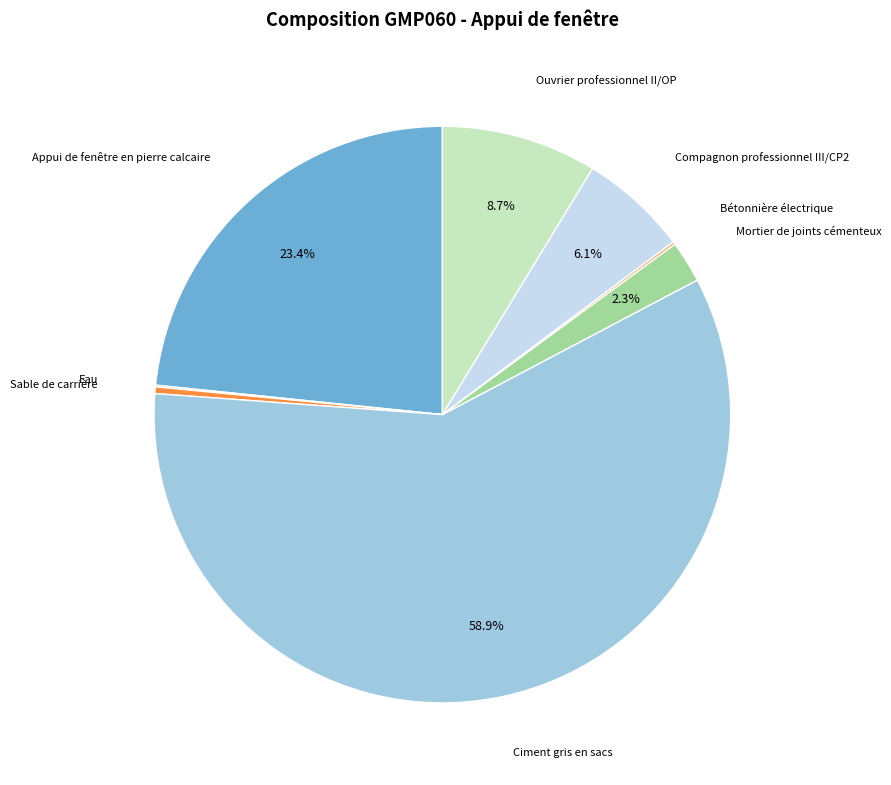

How much of the chart is everything except Mortier de joints cémenteux?

97.7%